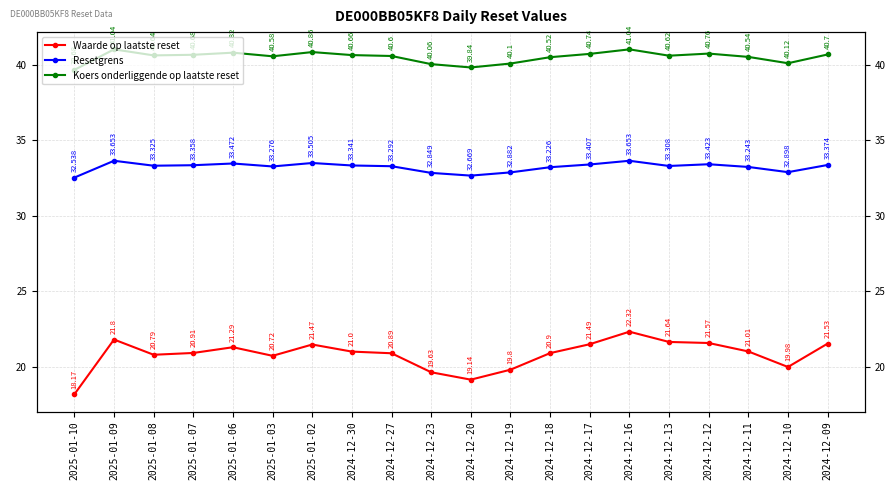

At which category does Koers onderliggende op laatste reset reach its first local valley?

2025-01-08